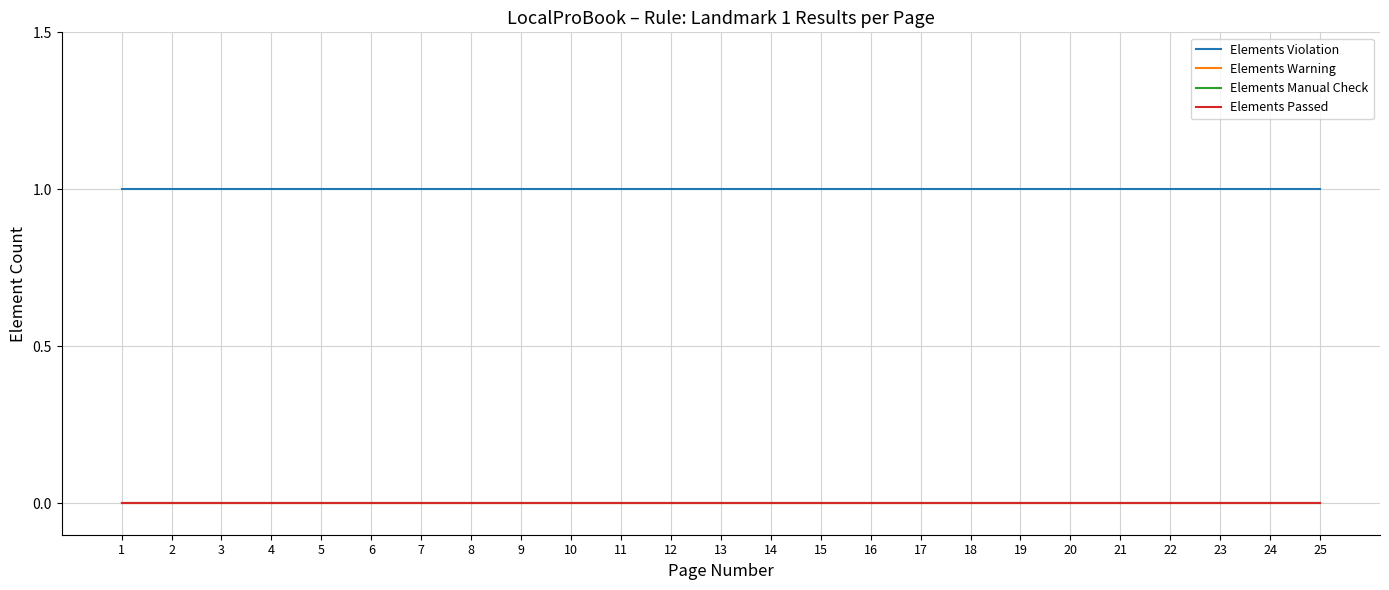

What is the difference between the highest and lowest values at 10?

1